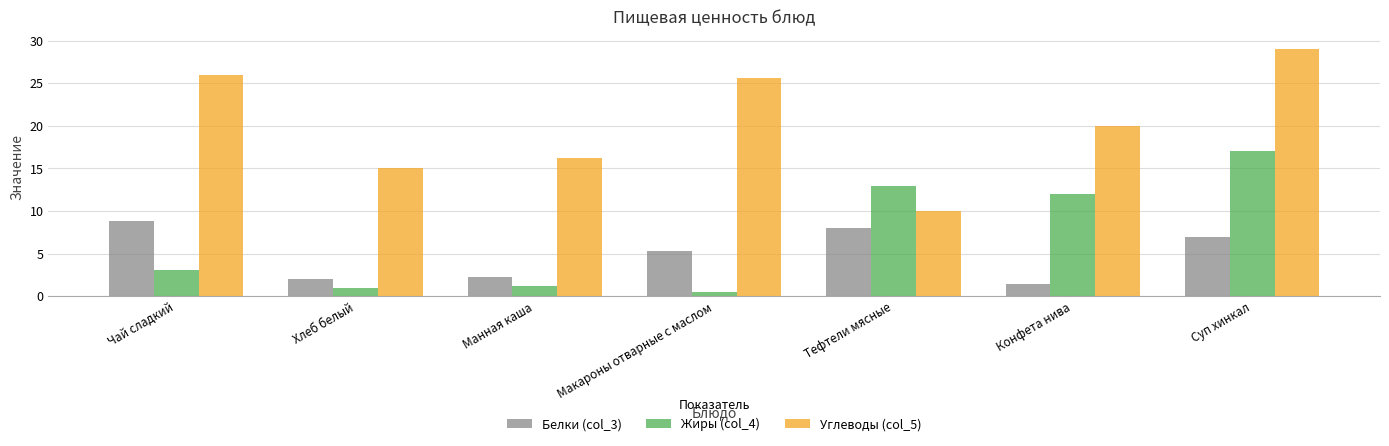

Which series has the largest range (max minus min)?

Углеводы (col_5)